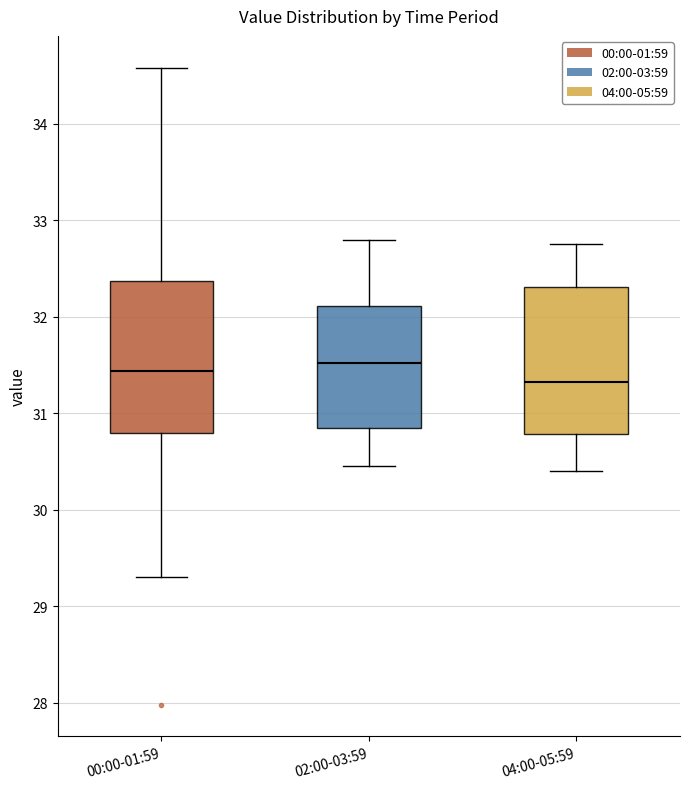

Where is the lower edge of the box for 02:00-03:59 on the y-axis? The values are not printed on the chart, so give them approximately, as read against the axis.

30.9